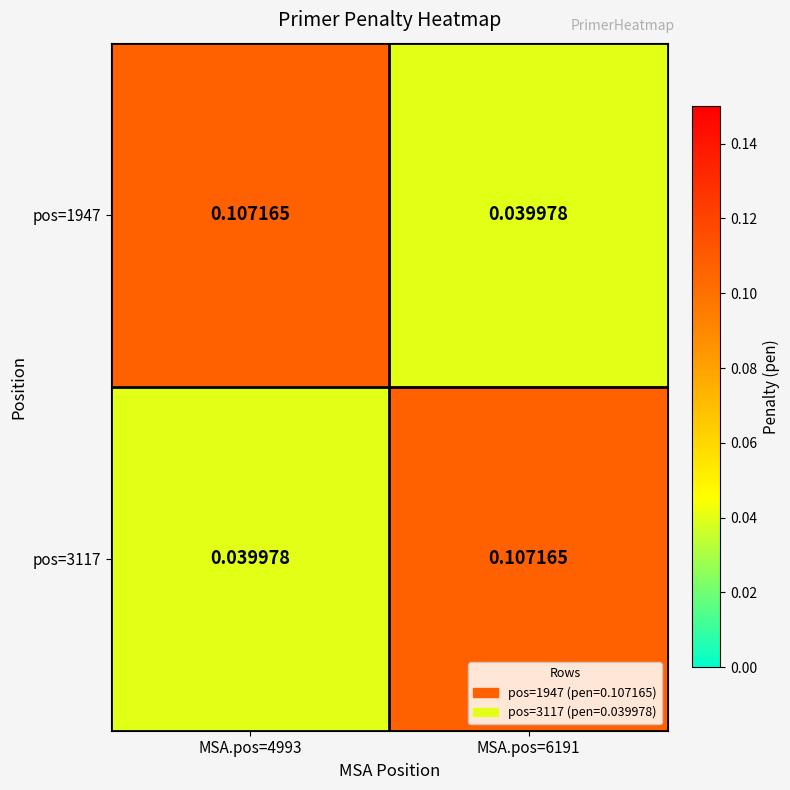

Is the value of pos=3117 at MSA.pos=6191 greater than the value of pos=1947 at MSA.pos=6191?

Yes